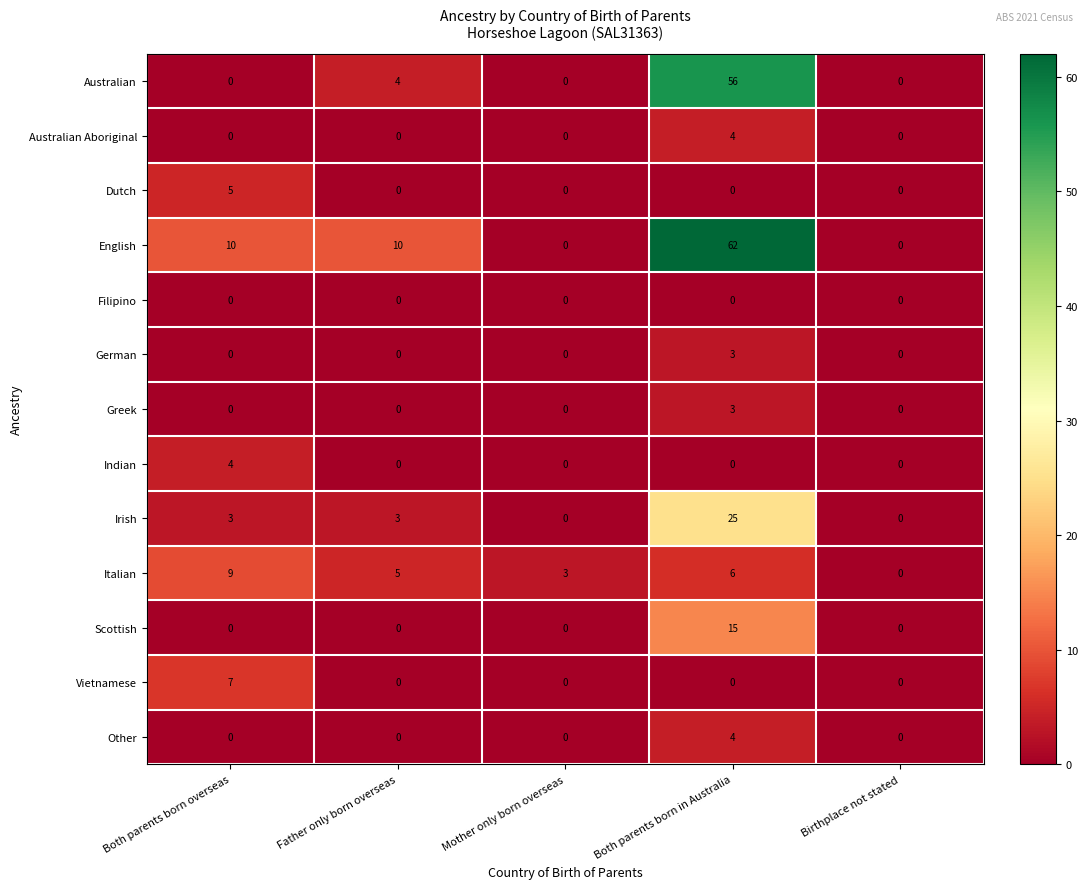

At which label does Irish reach its peak?

Both parents born in Australia